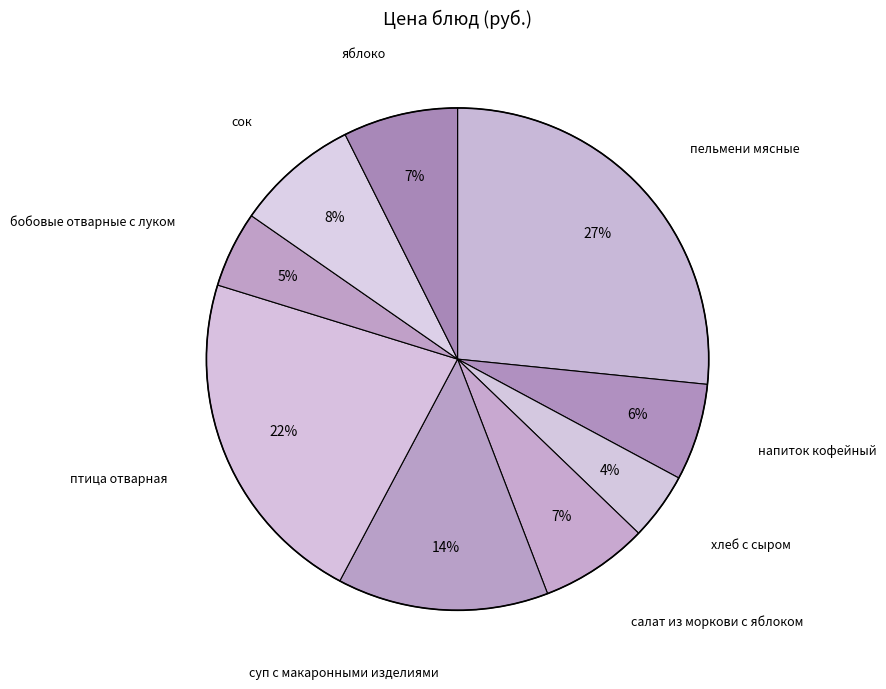

What is the largest slice in the pie chart?

пельмени мясные